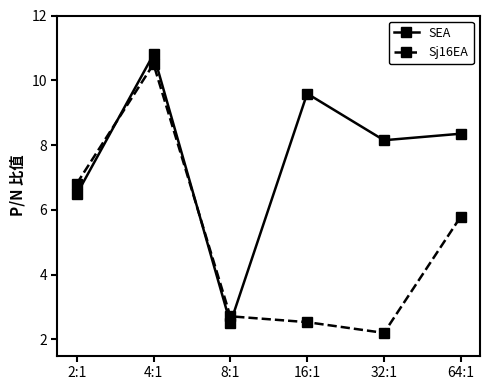

Reading left to right, transcribe all the data shown in this chart.

SEA: 6.5	10.8	2.5	9.6	8.1	8.4
Sj16EA: 6.8	10.5	2.7	2.5	2.2	5.8